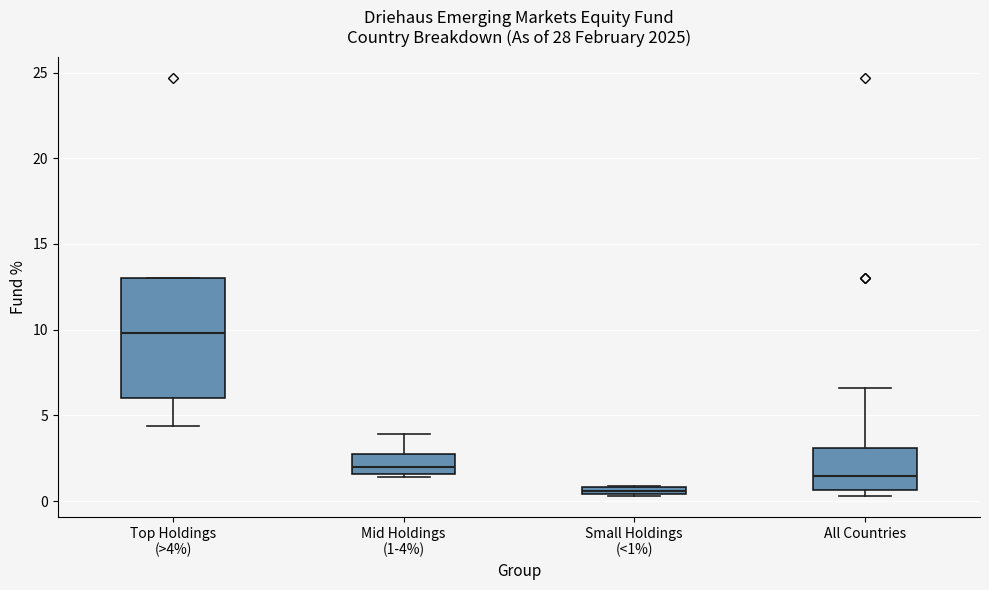

Where is the upper edge of the box for Small Holdings (<1%) on the y-axis? The values are not printed on the chart, so give them approximately, as read against the axis.

1.0